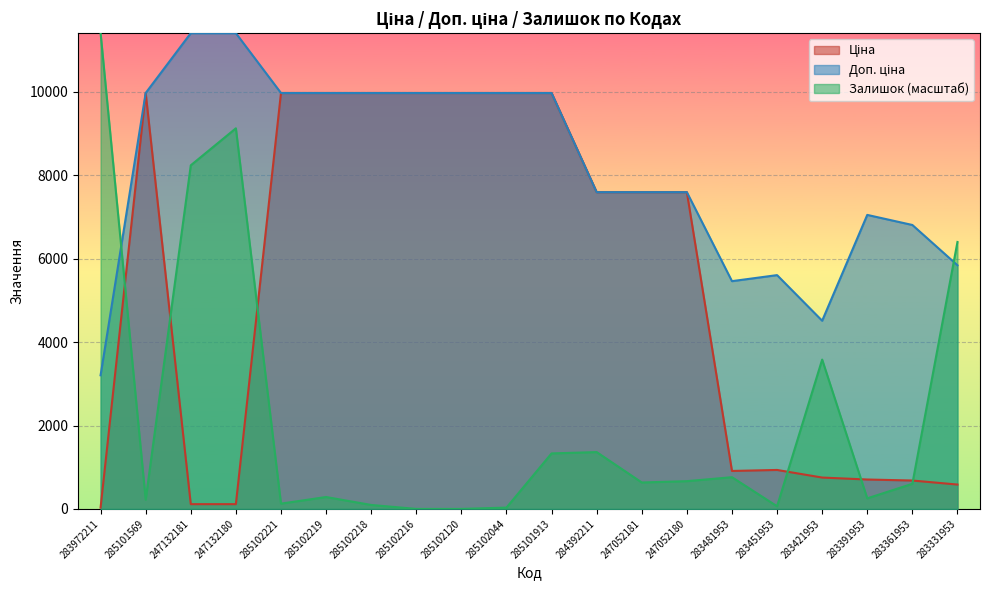

At which label is Доп. ціна closest to 7307?

283391953